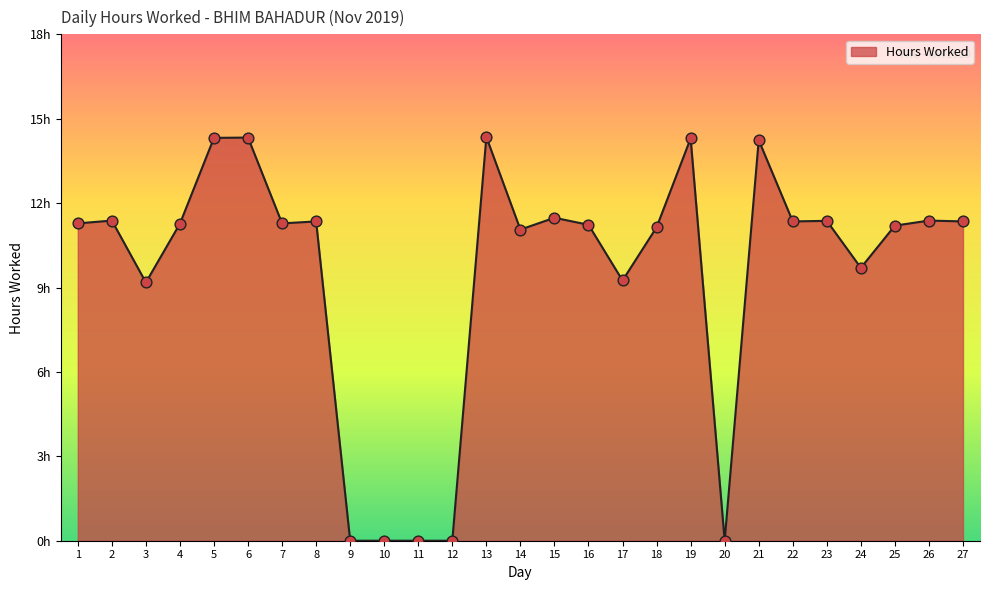

What is the change in value from 13 to 14?

-3.3